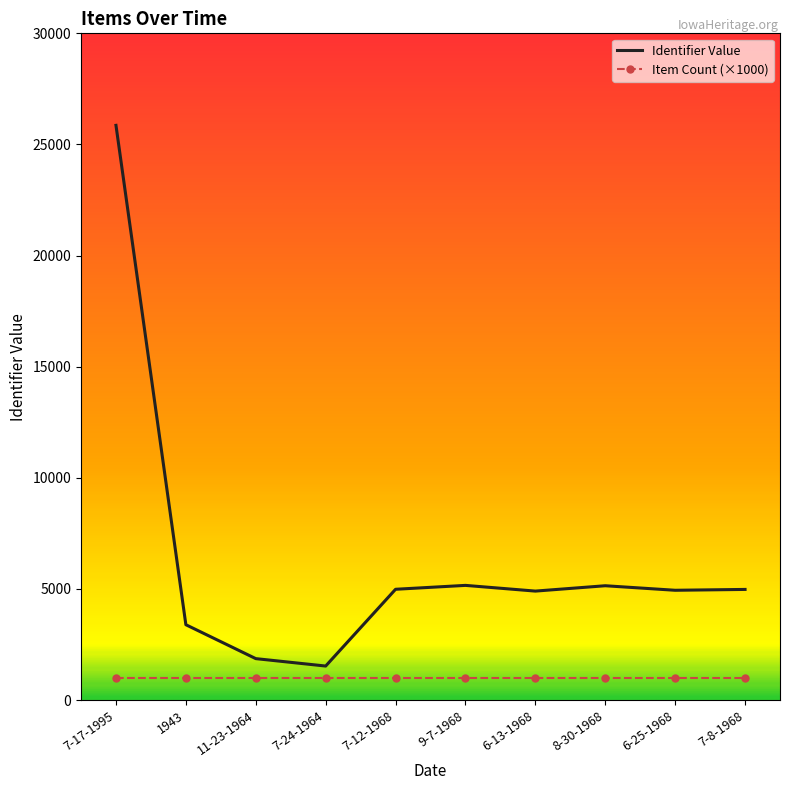

What is the difference between the highest and lowest values at 8-30-1968?

4142